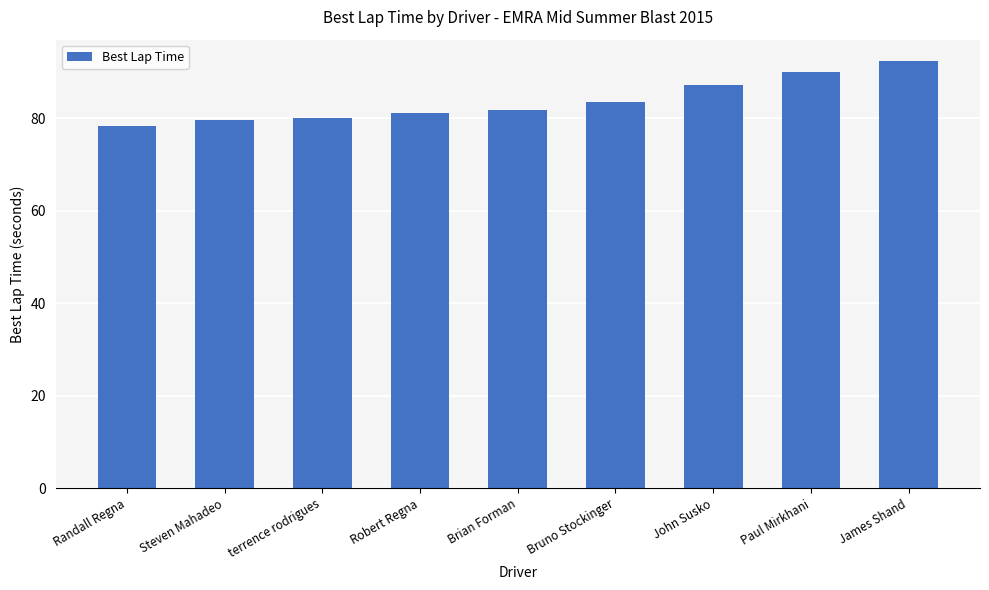

Reading left to right, transcribe all the data shown in this chart.

Randall Regna=78.2	Steven Mahadeo=79.5	terrence rodrigues=80.0	Robert Regna=81.0	Brian Forman=81.8	Bruno Stockinger=83.4	John Susko=87.1	Paul Mirkhani=90.0	James Shand=92.3